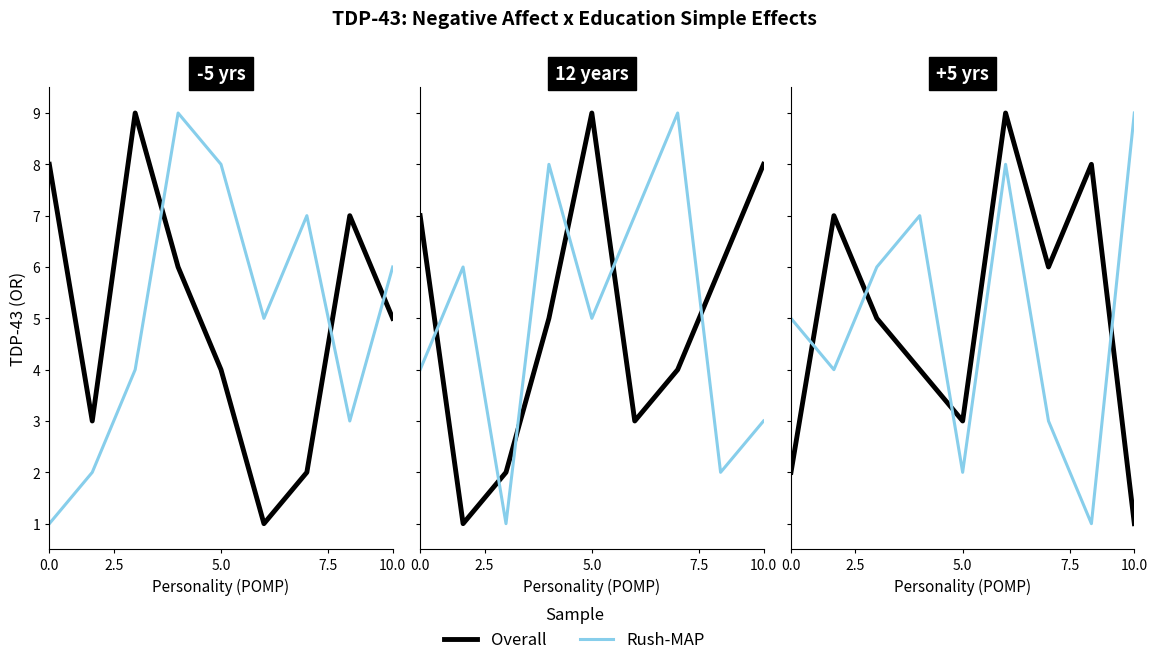

What is the difference between the highest and lowest values at 7.5?

3